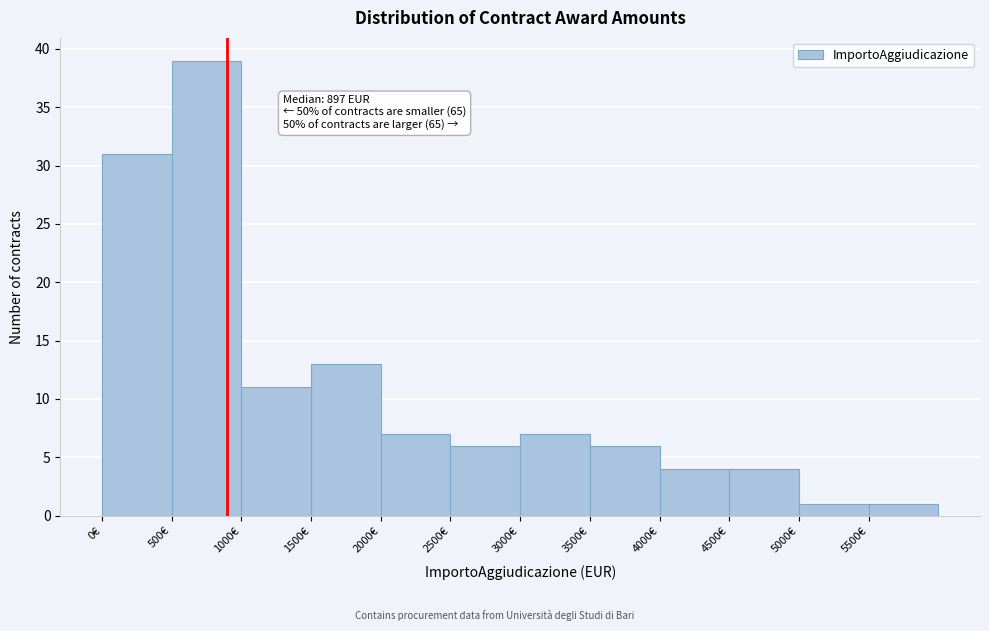

Which range on the x-axis has the tallest bar?

500 to 1000